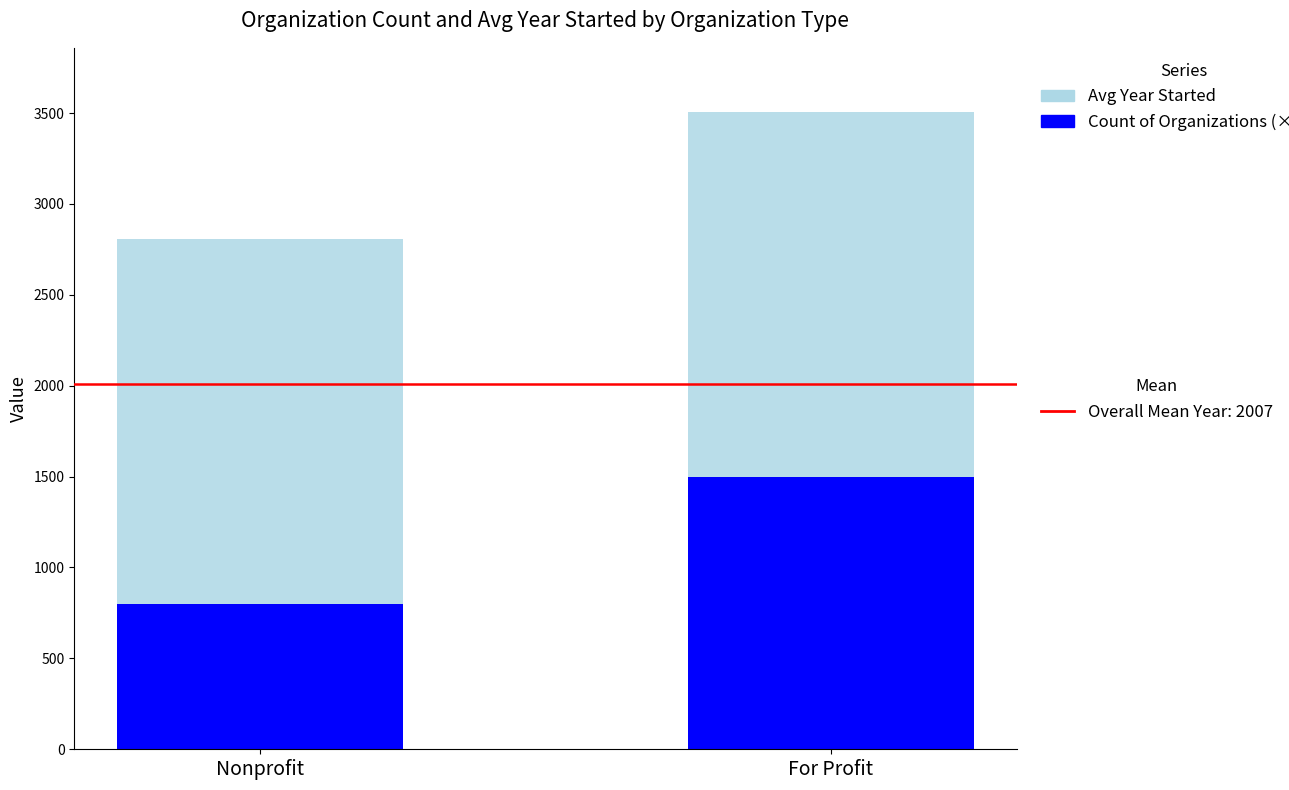

What is the total value across all series at Nonprofit?

2805